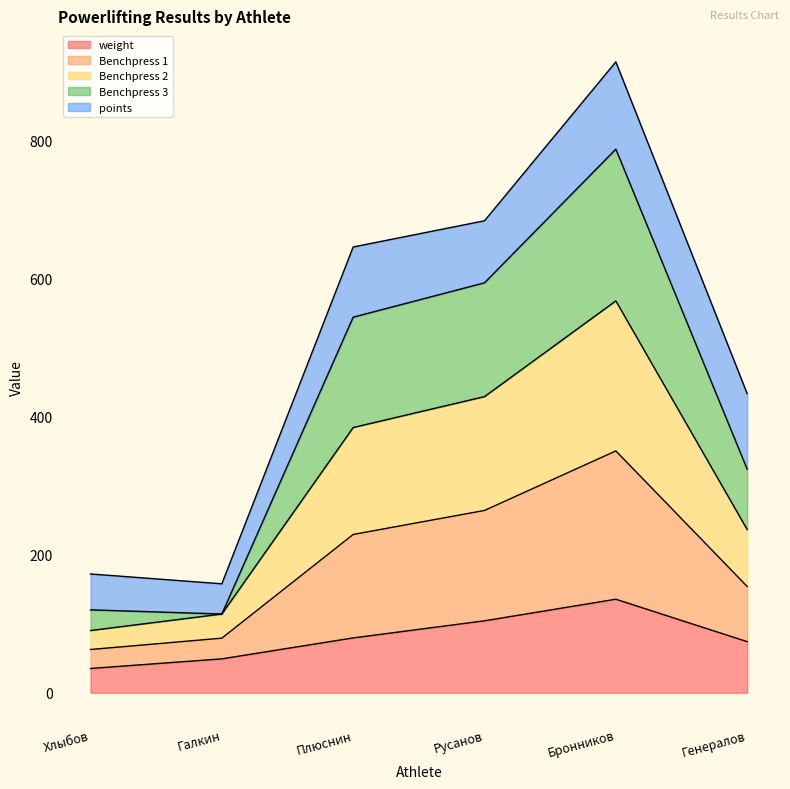

Where does the weight series first go above 79?

Плюснин